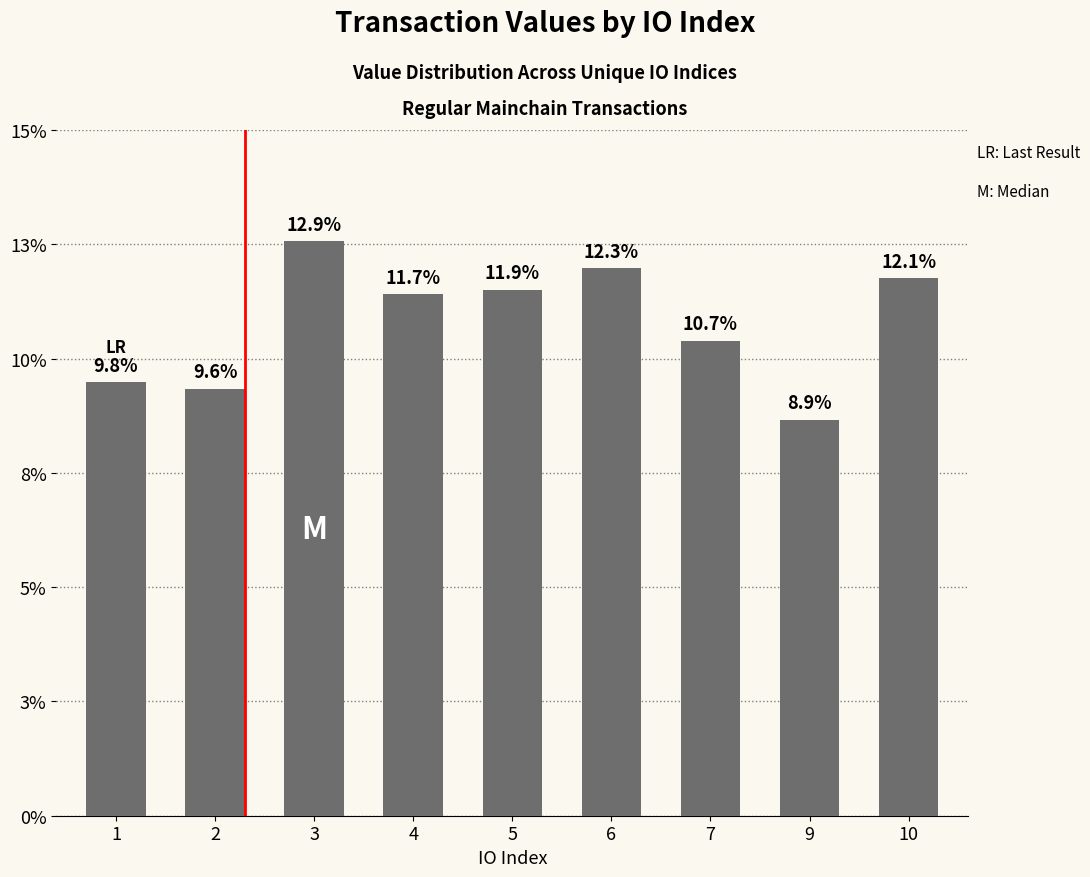

List the labels in order of value, largest first.

3, 6, 10, 5, 4, 7, 1, 2, 9